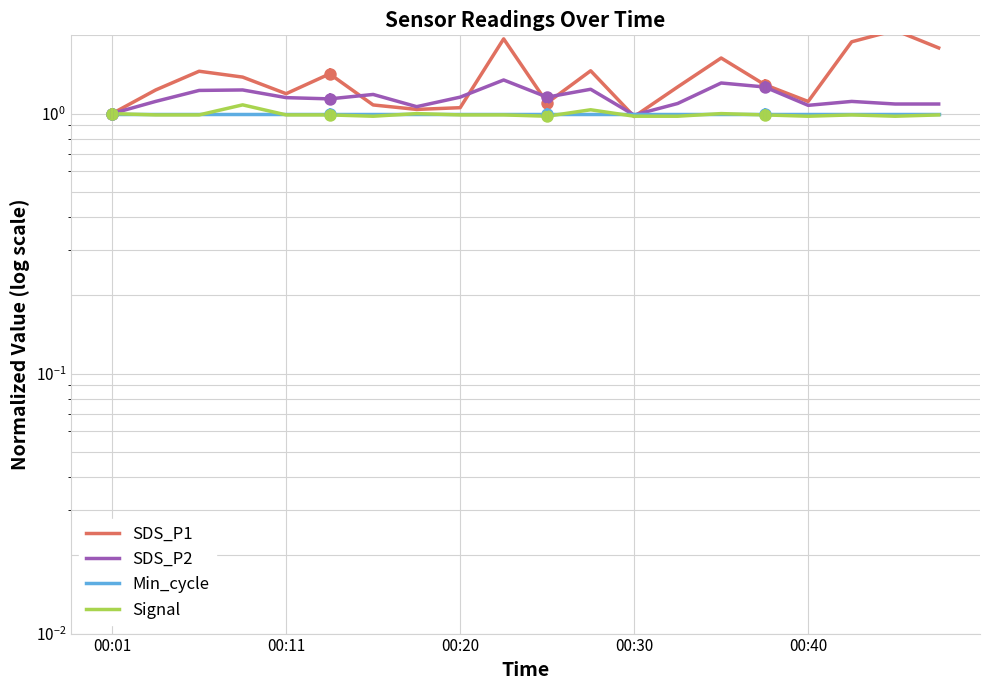

At which category is the sum across all series the highest?

9